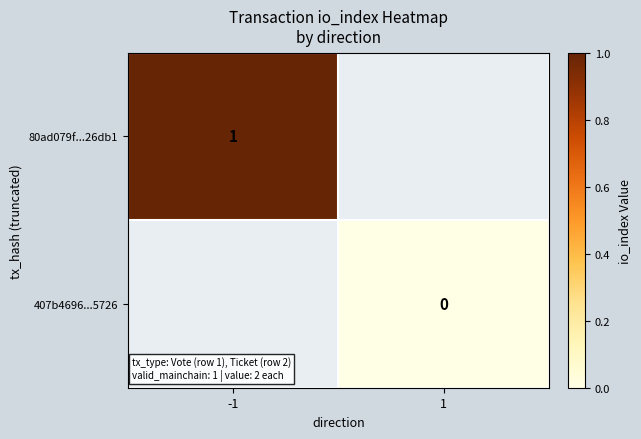

The 80ad079f...26db1 series shows 1 at -1. True or false?

True